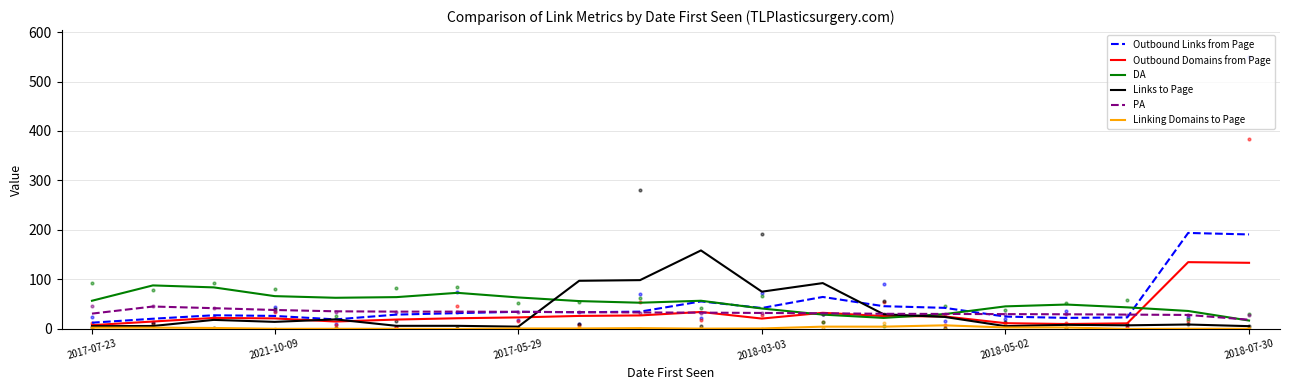

What are all the series names shown in the legend?

Outbound Links from Page, Outbound Domains from Page, DA, Links to Page, PA, Linking Domains to Page